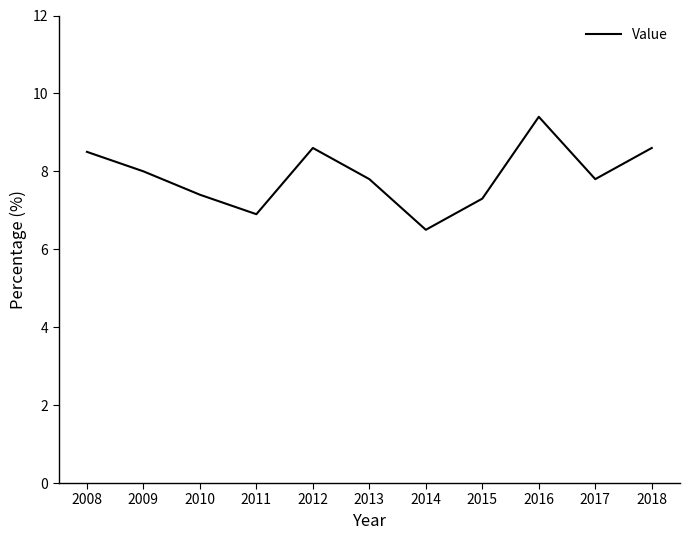

Is this an area chart (filled region under the line)?

No